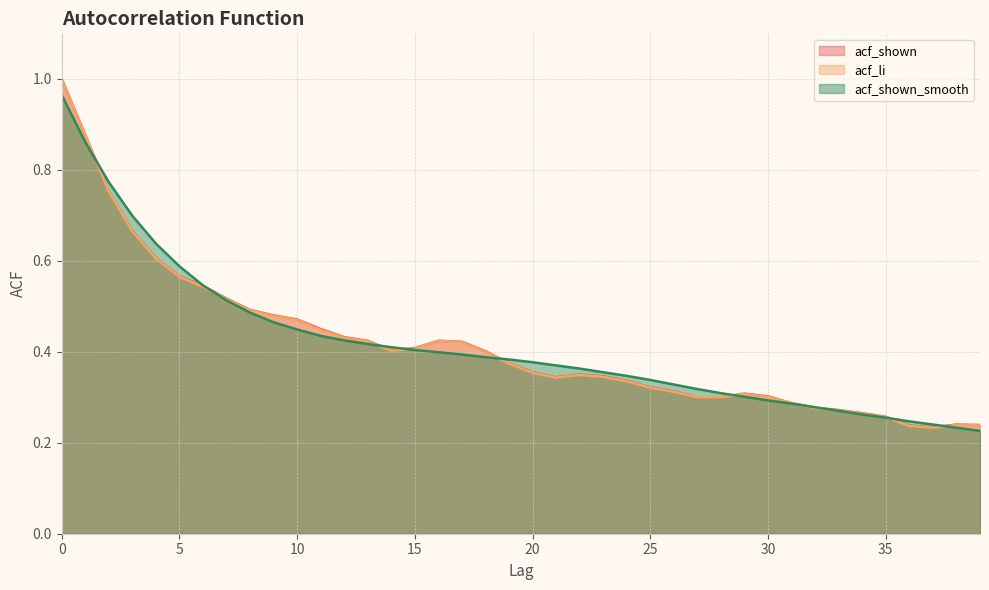

What is the value of the acf_shown_smooth point at the 29th from the left?

0.3